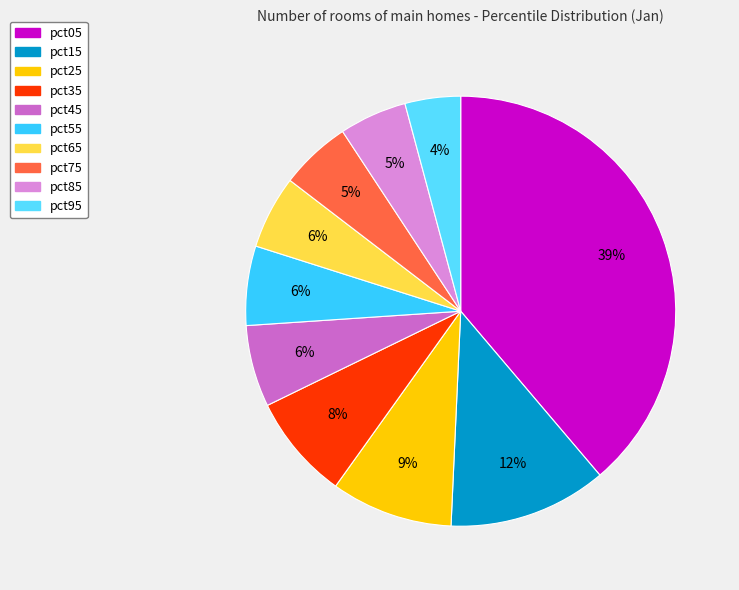

What is the smallest slice in the pie chart?

pct95